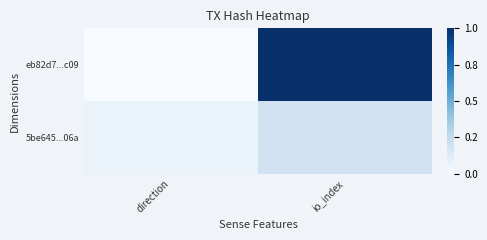

What is the difference between the highest and lowest values at io_index?

0.8